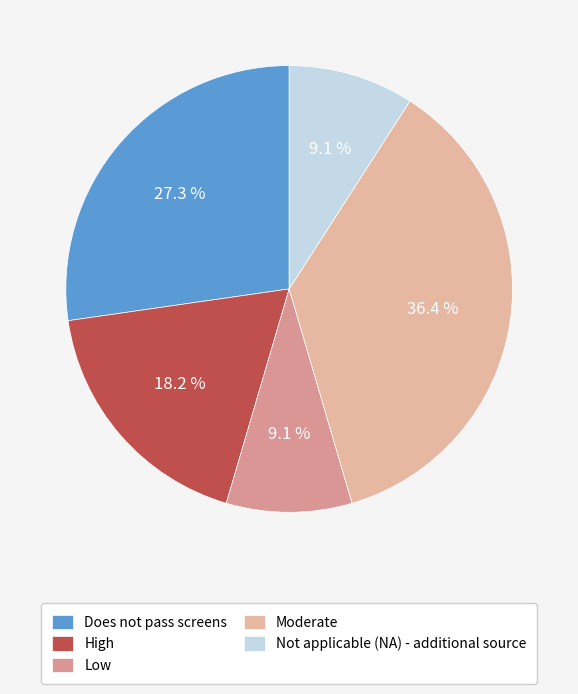

How many slices are in this pie chart?

5